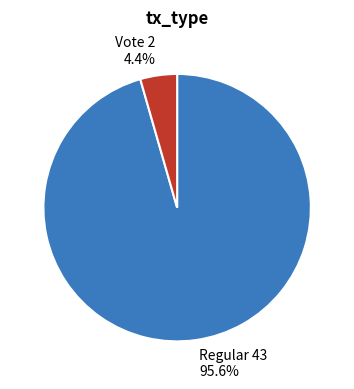

How many slices are in this pie chart?

2